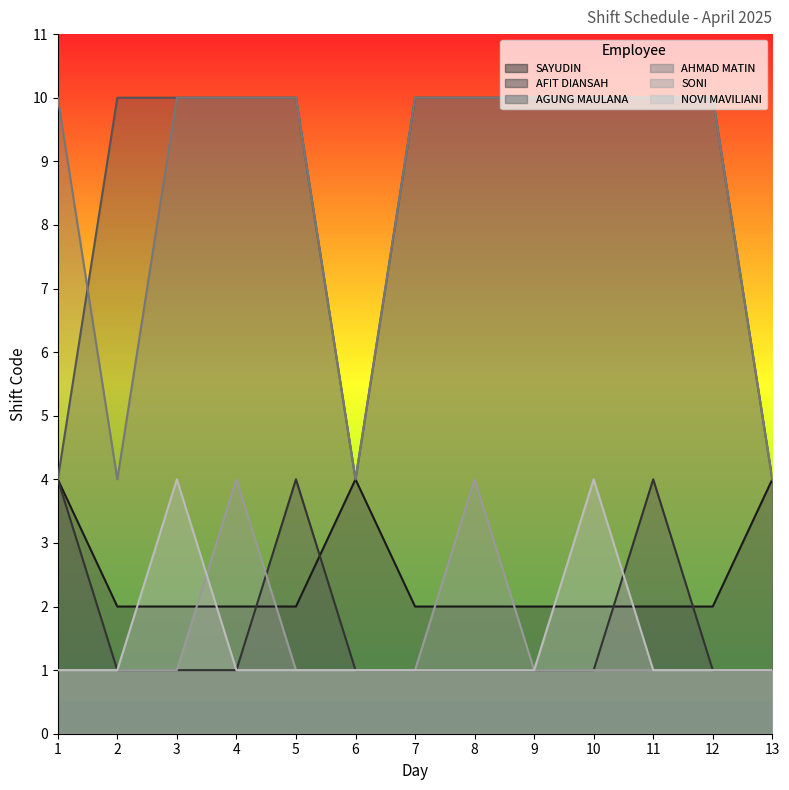

Where is the first local maximum for SAYUDIN?

6